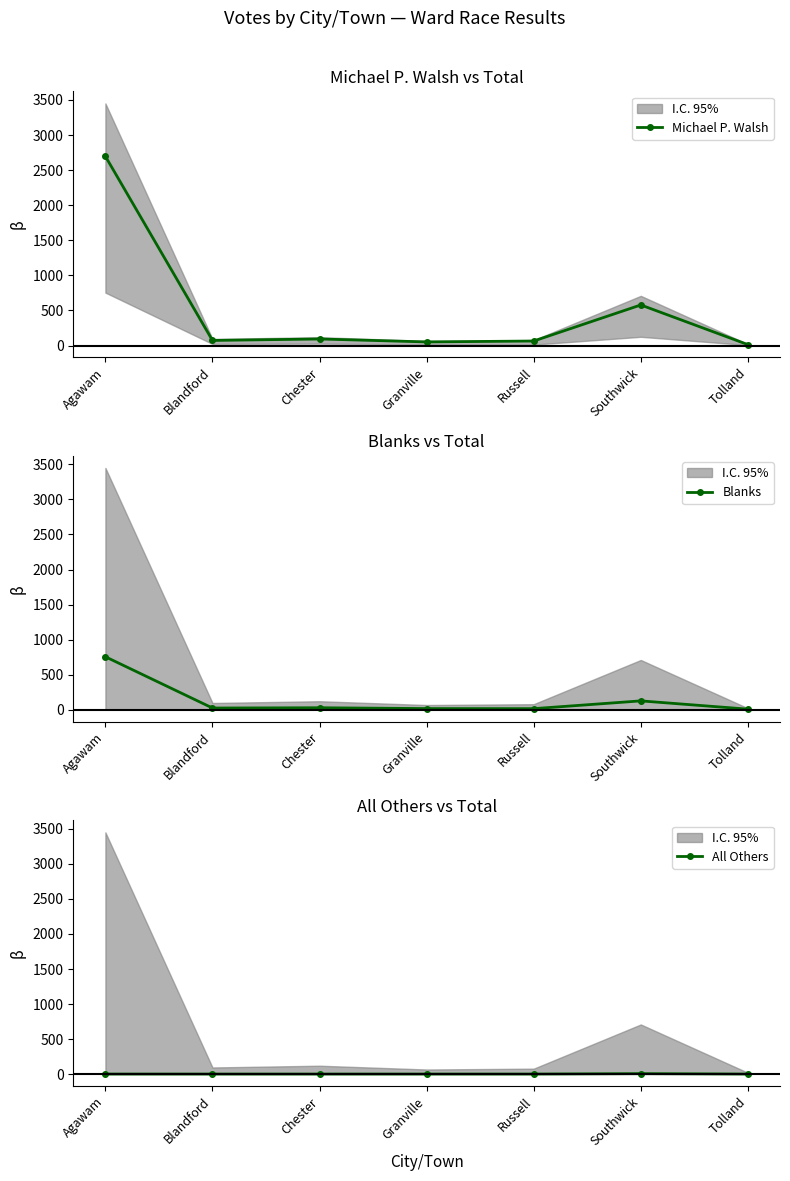

What is the sum of all All Others values?

6